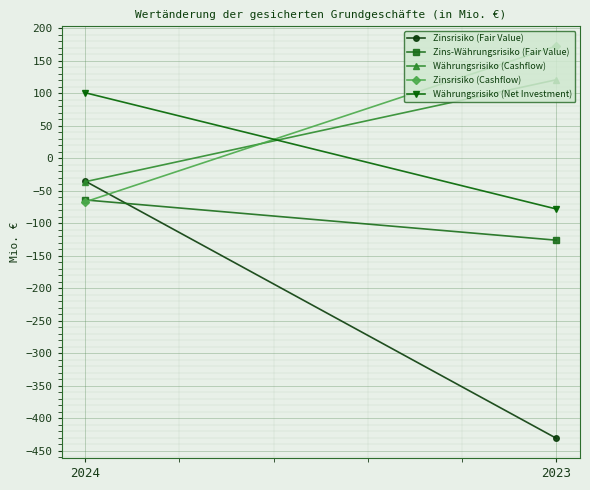

Is the value of Zinsrisiko (Cashflow) at 2023 greater than the value of Zinsrisiko (Fair Value) at 2024?

Yes